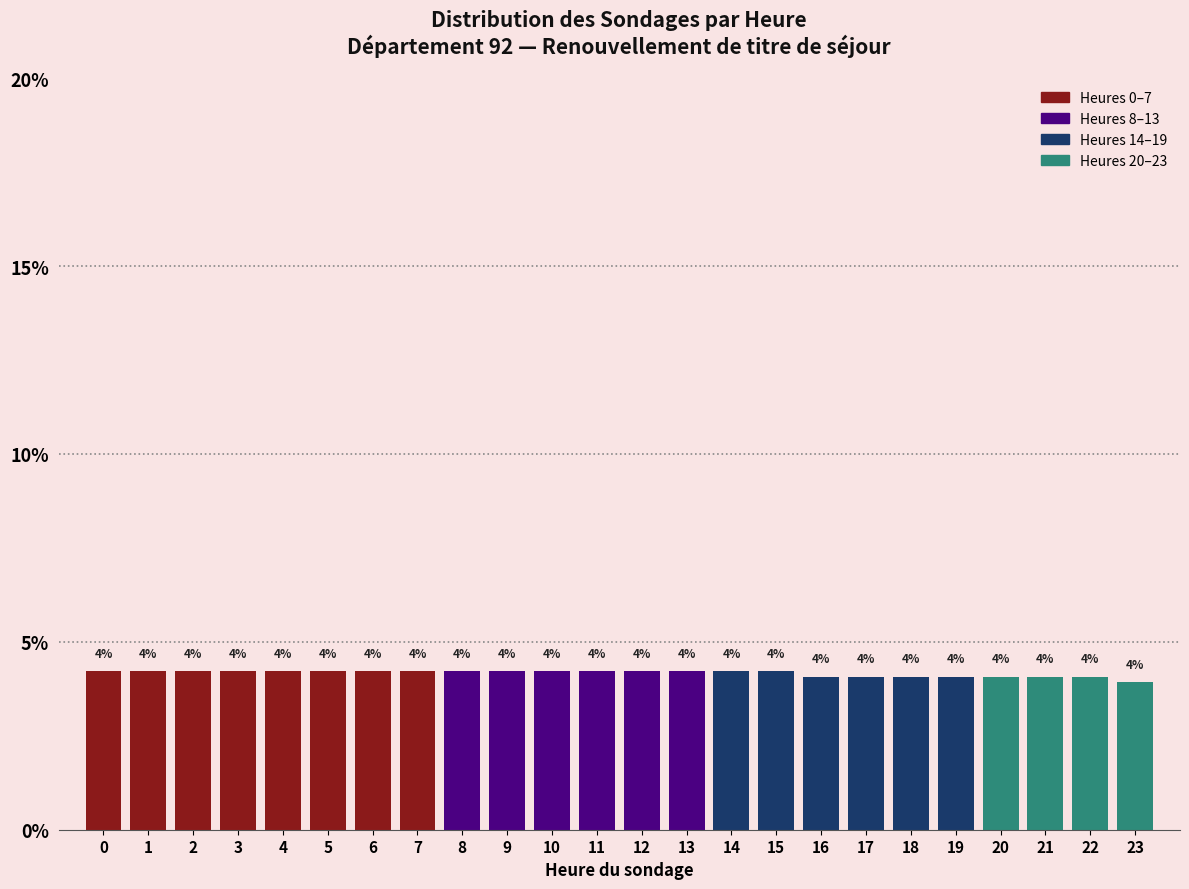

Does the chart contain any negative values?

No